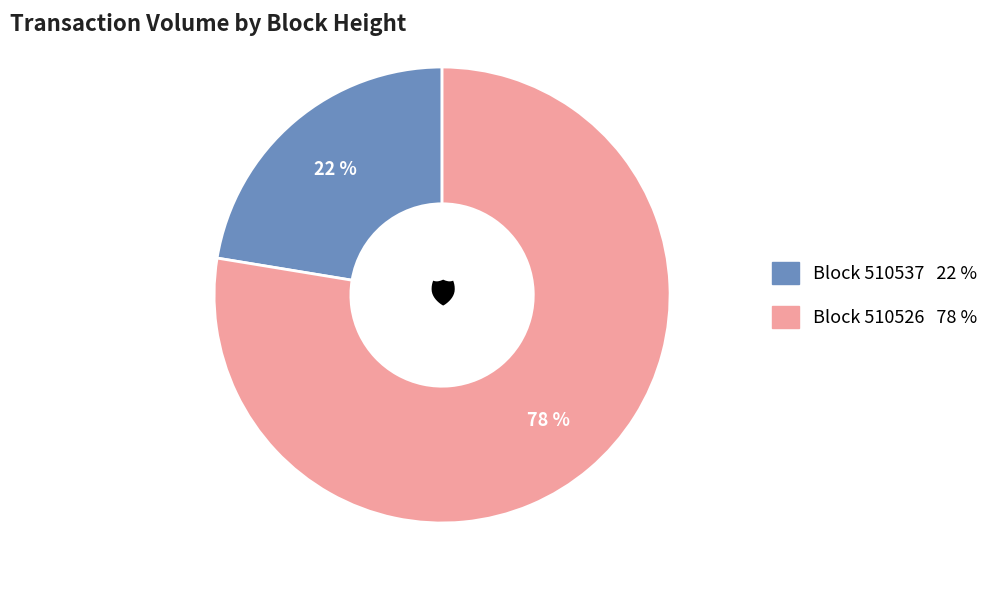

To the nearest percent, what is the average slice percentage?

50%